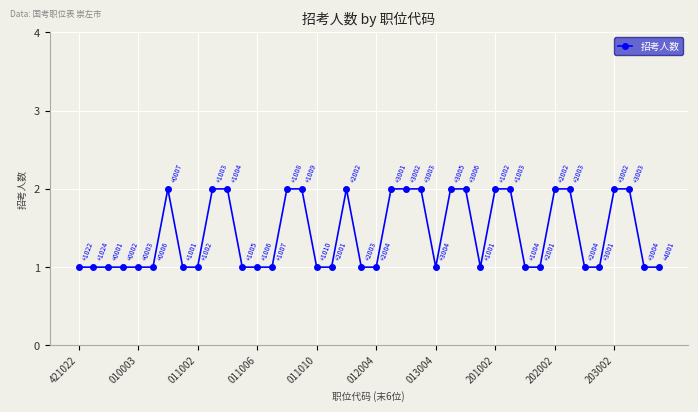

Does the chart display data point markers on the line(s)?

Yes